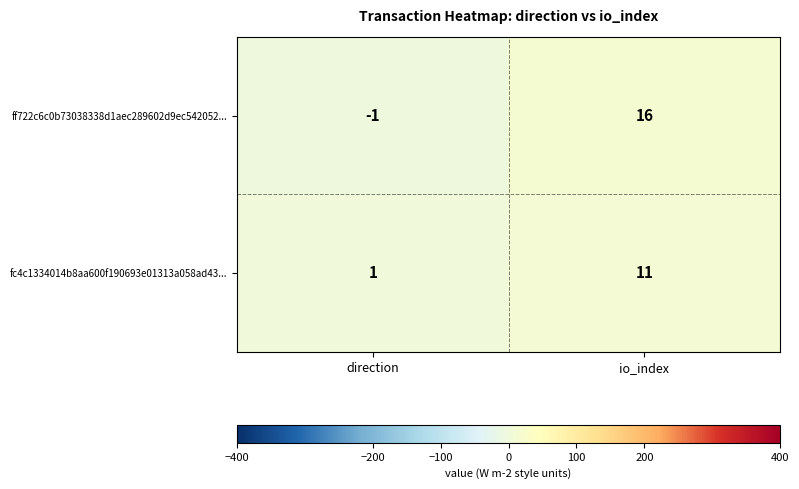

Count the number of data series in this chart.

2